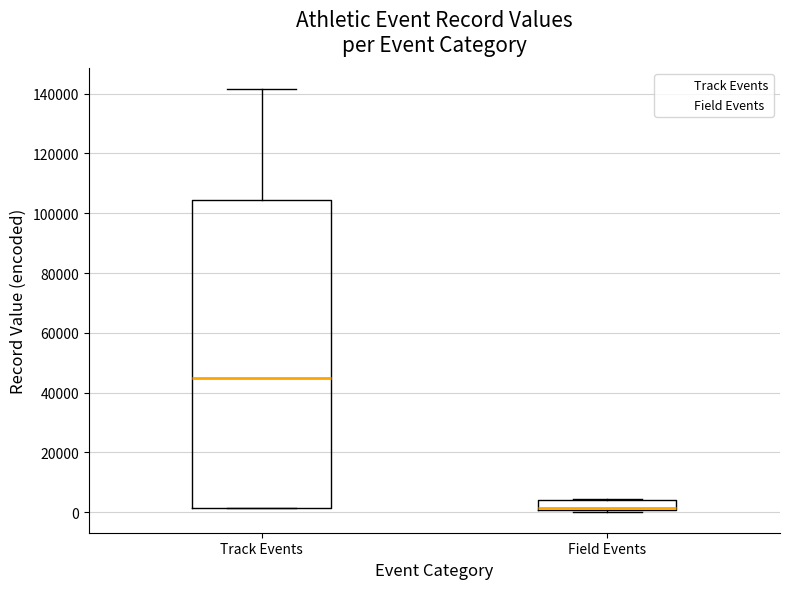

Which box has the highest median line?

Track Events